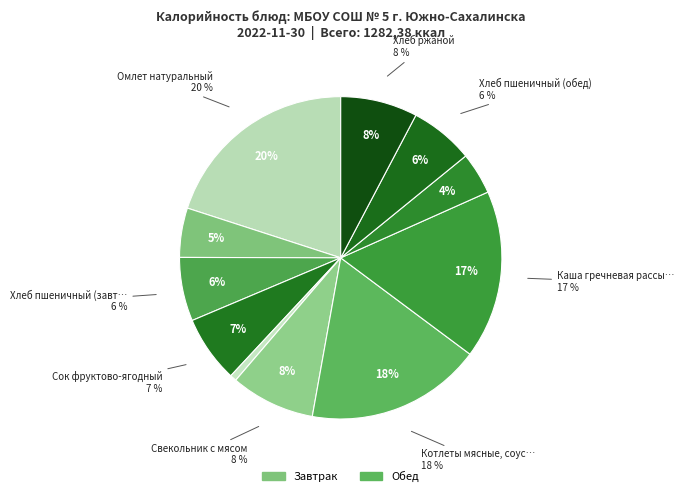

How many segments does this pie chart have?

11